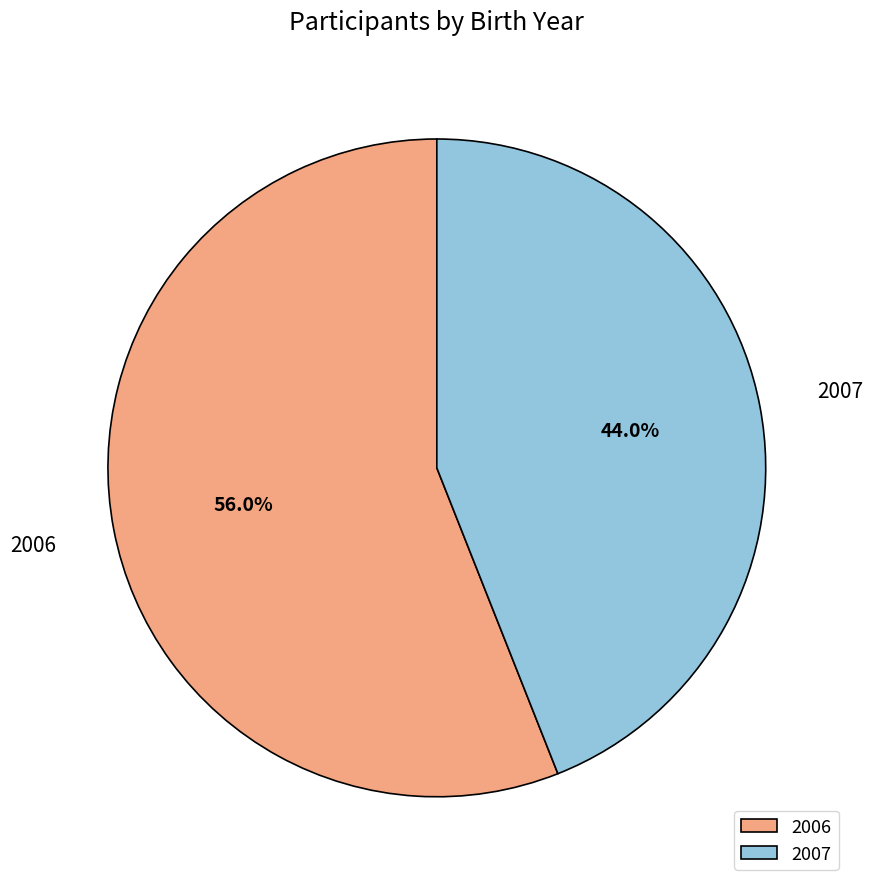

To the nearest percent, what is the combined percentage of 2007 and 2006?

100%